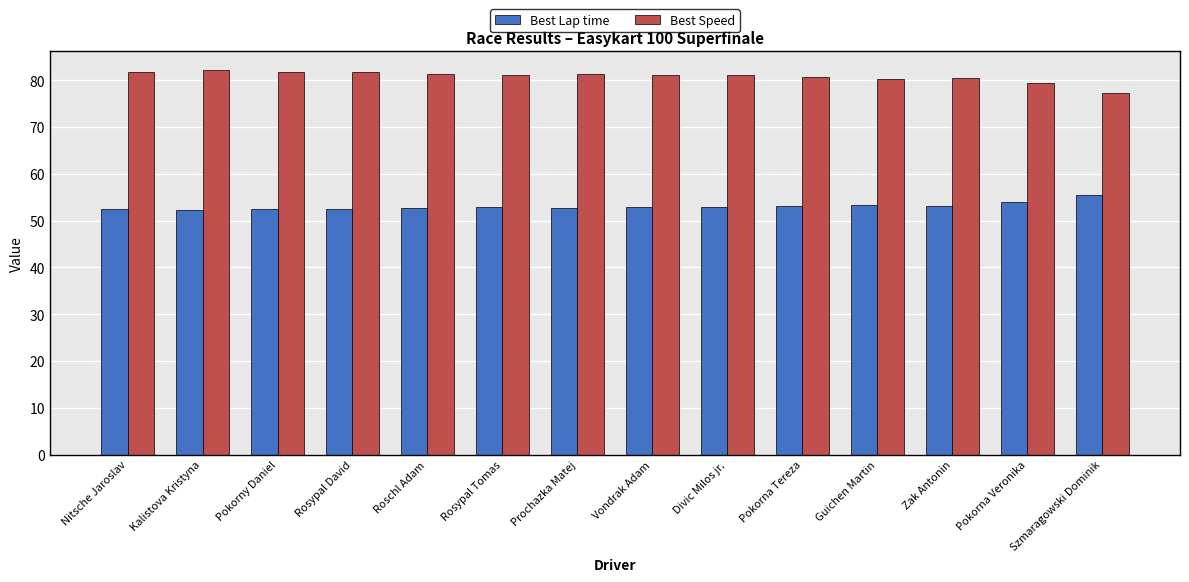

Which series changed the most between Nitsche Jaroslav and Szmaragowski Dominik?

Best Speed